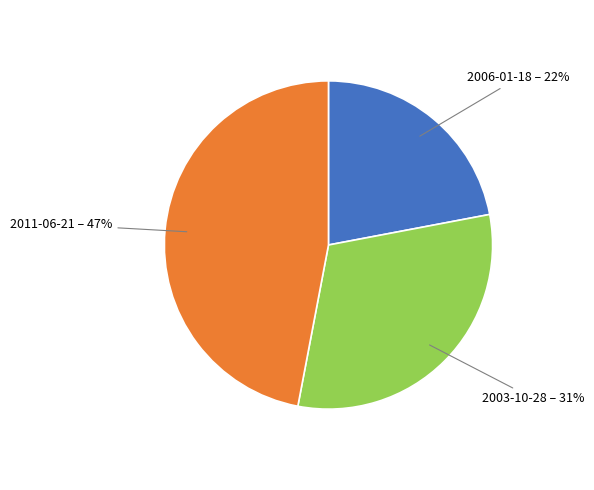

To the nearest percent, what percentage of the pie is 2006-01-18?

22%